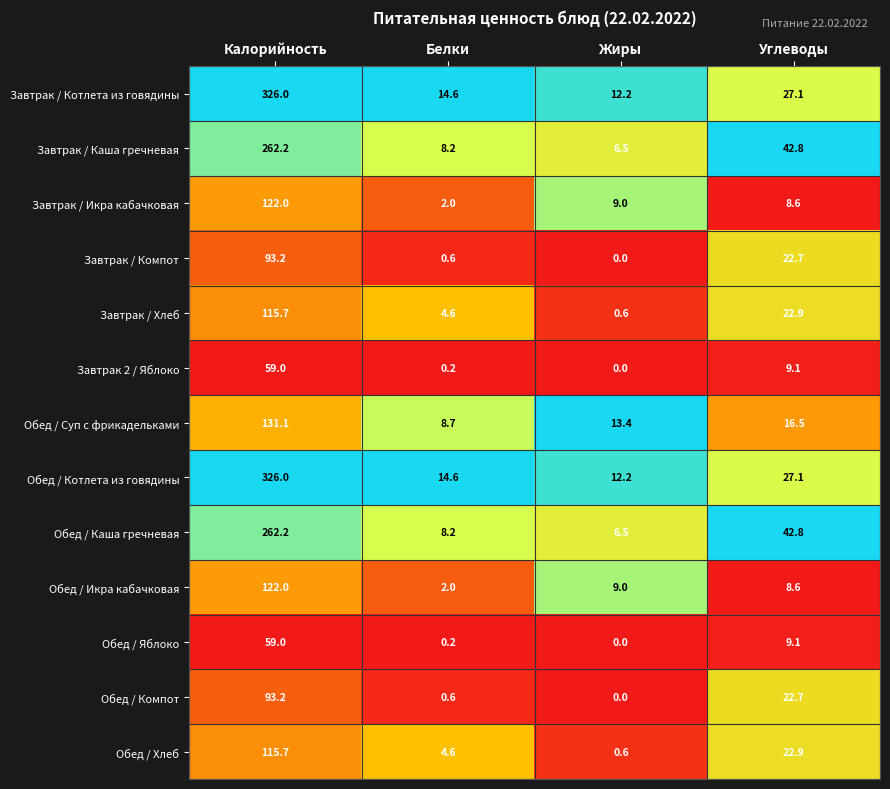

Rank the categories by Завтрак / Хлеб value from lowest to highest.

Жиры, Белки, Углеводы, Калорийность